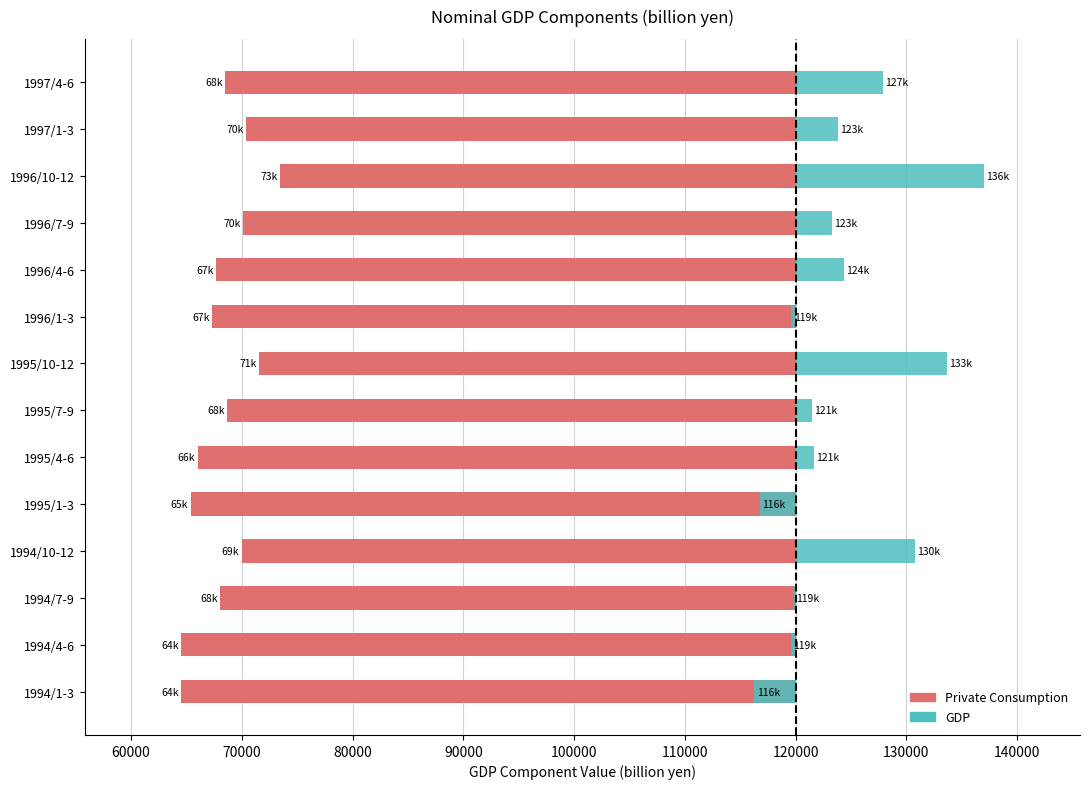

Is it true that Private Consumption equals -13534.5 at 1994/4-6?

False